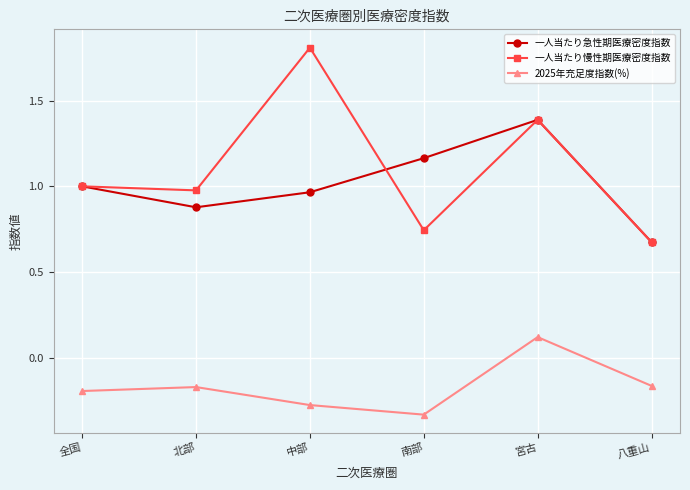

What is the highest value of the 2025年充足度指数(%) series?

0.1